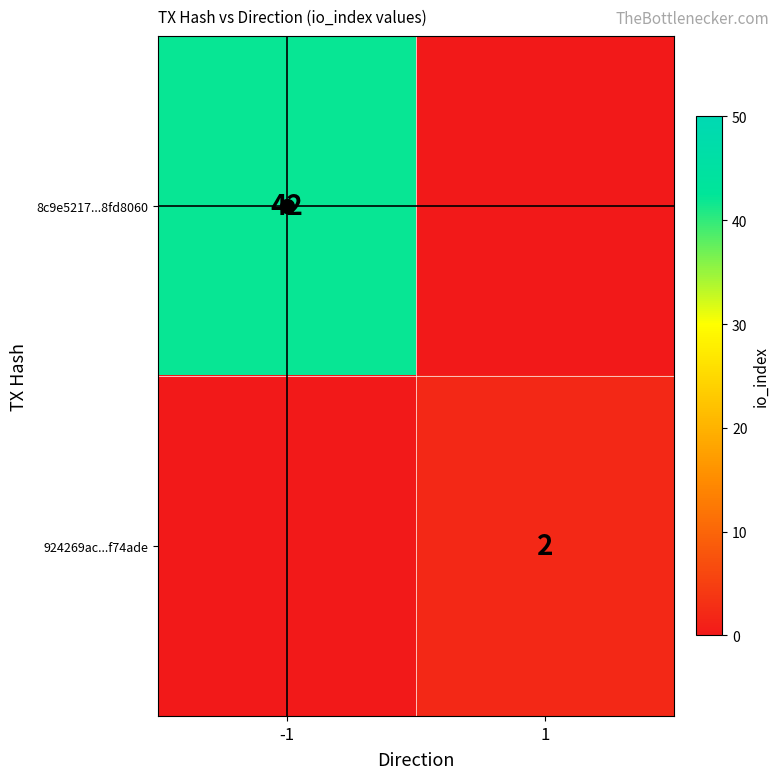

What is the difference between the highest and lowest values at -1?

42